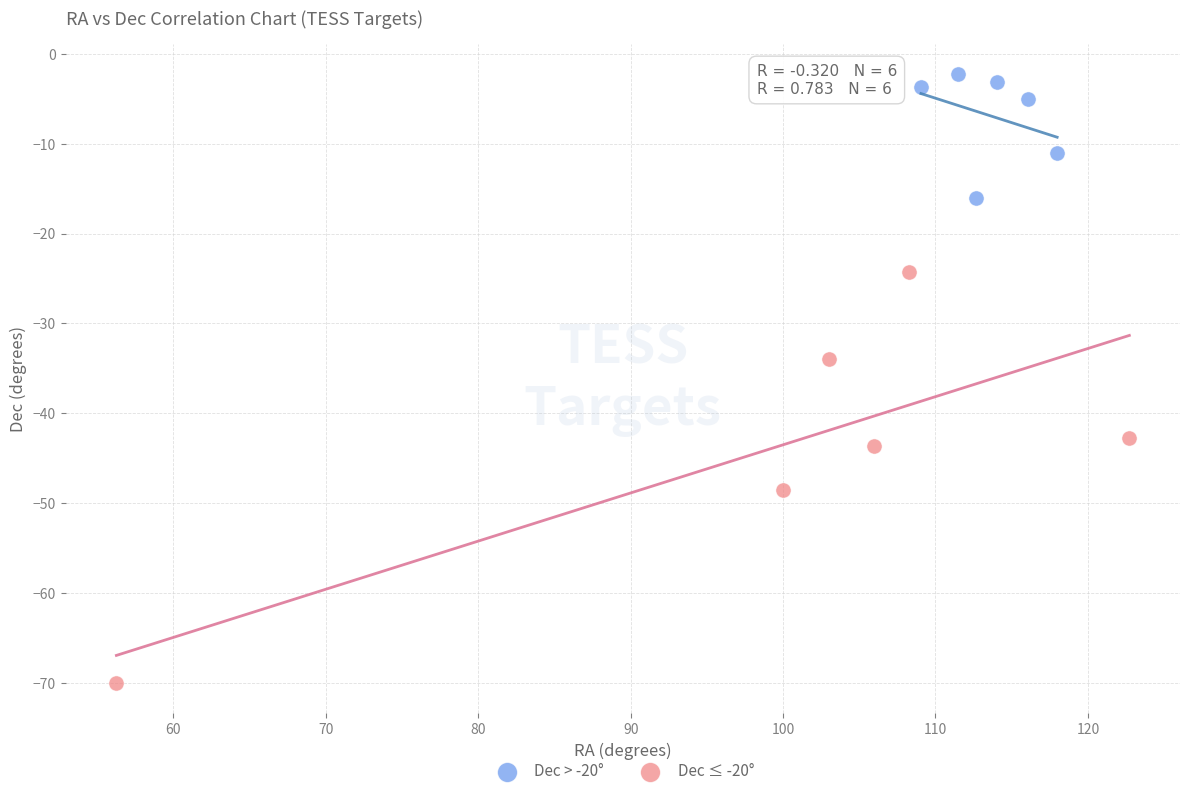

Which series contains the highest Y value?

Dec > -20°